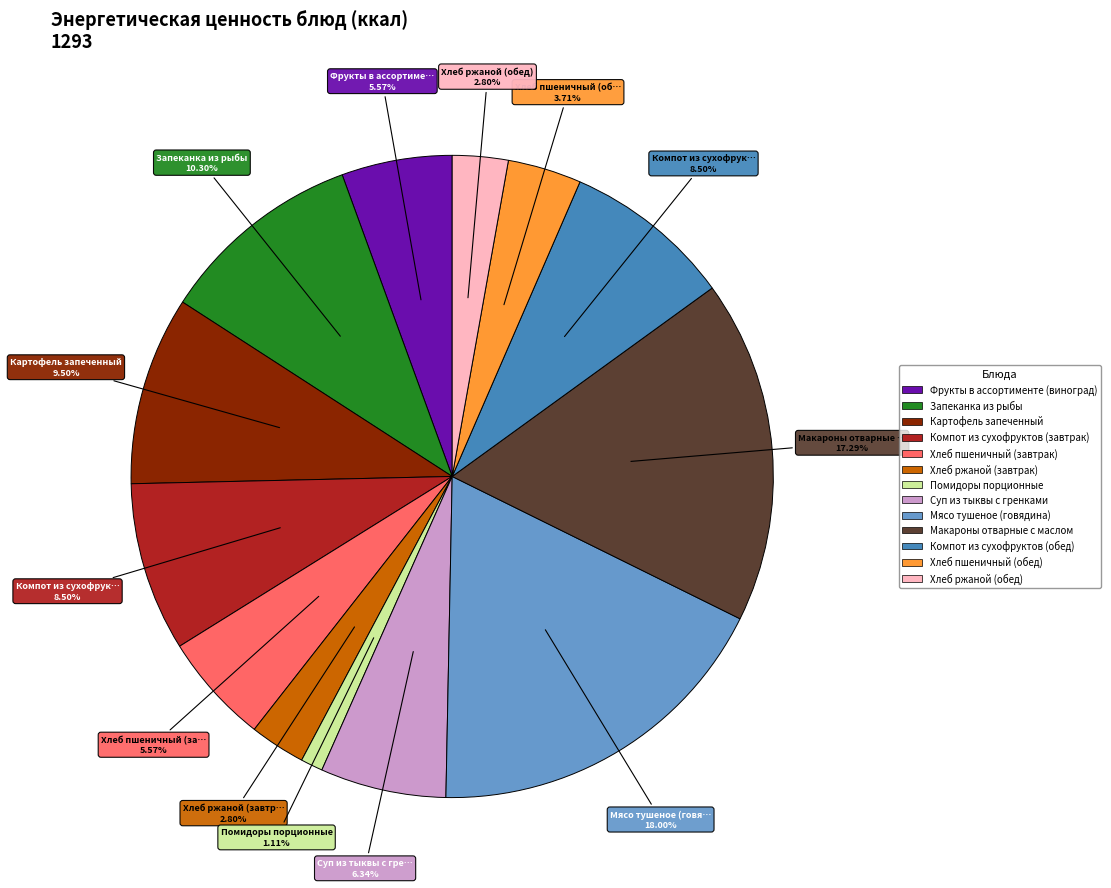

Combined, do Суп из тыквы с гренками and Запеканка из рыбы account for over 50%?

No